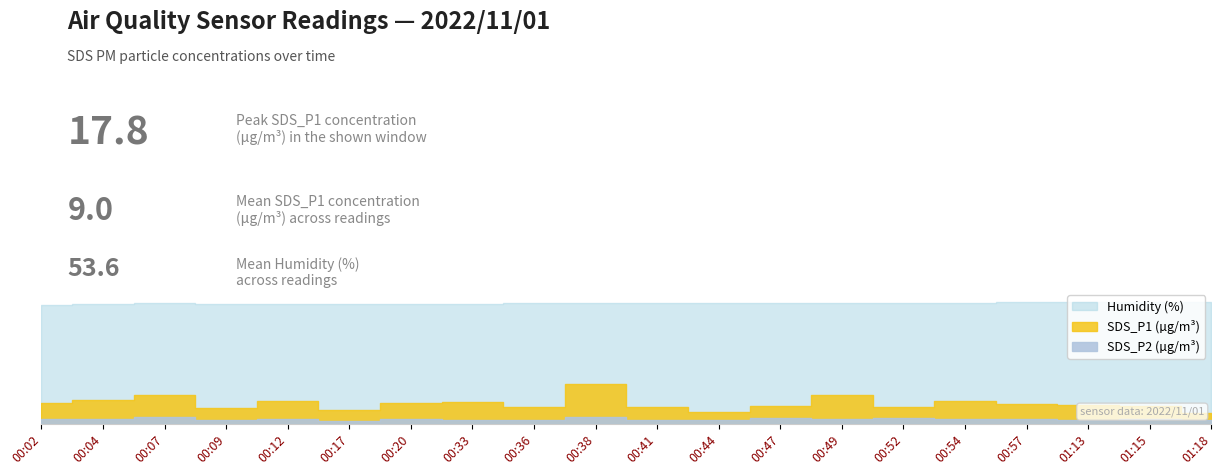

True or false: SDS_P2 has a value of 1.4 at 00:07.

False